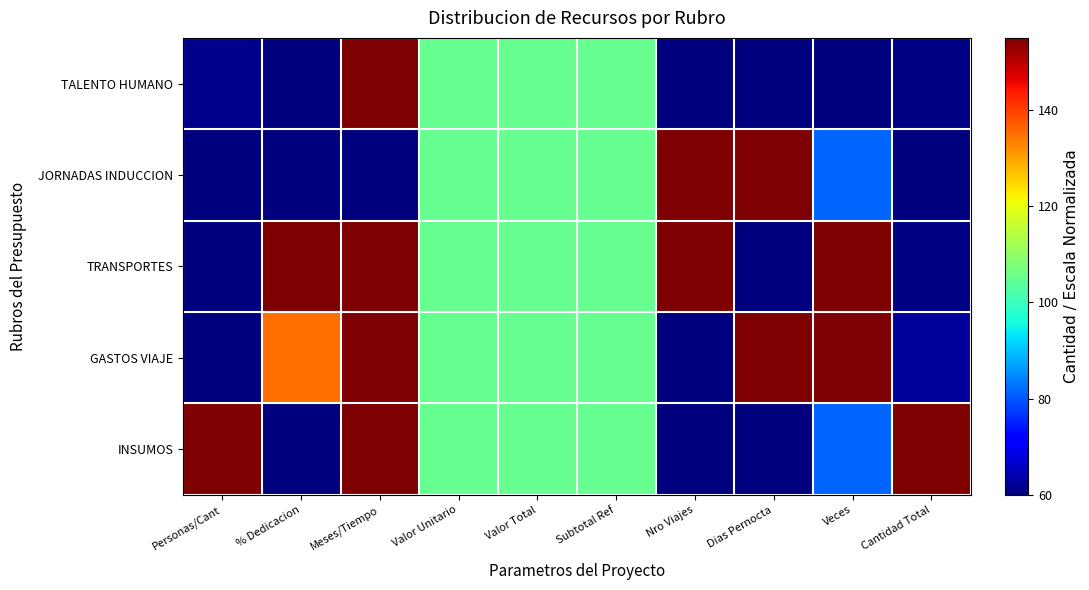

Reading left to right, extract all data points from this chart.

TALENTO HUMANO: Personas/Cant=61.5	% Dedicacion=60.0	Meses/Tiempo=210.0	Valor Unitario=105.0	Valor Total=105.0	Subtotal Ref=105.0	Nro Viajes=60.0	Dias Pernocta=60.0	Veces=60.0	Cantidad Total=60.7
JORNADAS INDUCCION: Personas/Cant=60.0	% Dedicacion=60.0	Meses/Tiempo=60.0	Valor Unitario=105.0	Valor Total=105.0	Subtotal Ref=105.0	Nro Viajes=210.0	Dias Pernocta=210.0	Veces=81.4	Cantidad Total=60.0
TRANSPORTES: Personas/Cant=60.1	% Dedicacion=210.0	Meses/Tiempo=185.0	Valor Unitario=105.0	Valor Total=105.0	Subtotal Ref=105.0	Nro Viajes=160.0	Dias Pernocta=60.0	Veces=210.0	Cantidad Total=60.7
GASTOS VIAJE: Personas/Cant=60.1	% Dedicacion=135.0	Meses/Tiempo=185.0	Valor Unitario=105.0	Valor Total=105.0	Subtotal Ref=105.0	Nro Viajes=60.0	Dias Pernocta=210.0	Veces=210.0	Cantidad Total=62.2
INSUMOS: Personas/Cant=210.0	% Dedicacion=60.0	Meses/Tiempo=185.0	Valor Unitario=105.0	Valor Total=105.0	Subtotal Ref=105.0	Nro Viajes=60.0	Dias Pernocta=60.0	Veces=81.4	Cantidad Total=210.0